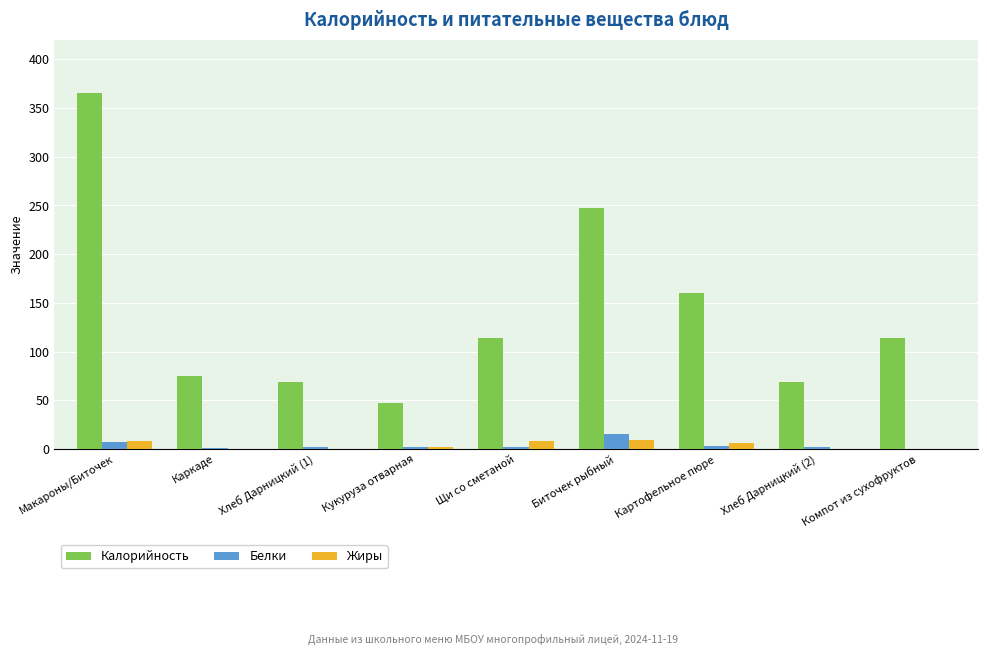

What is the sum of all Калорийность values?

1259.2